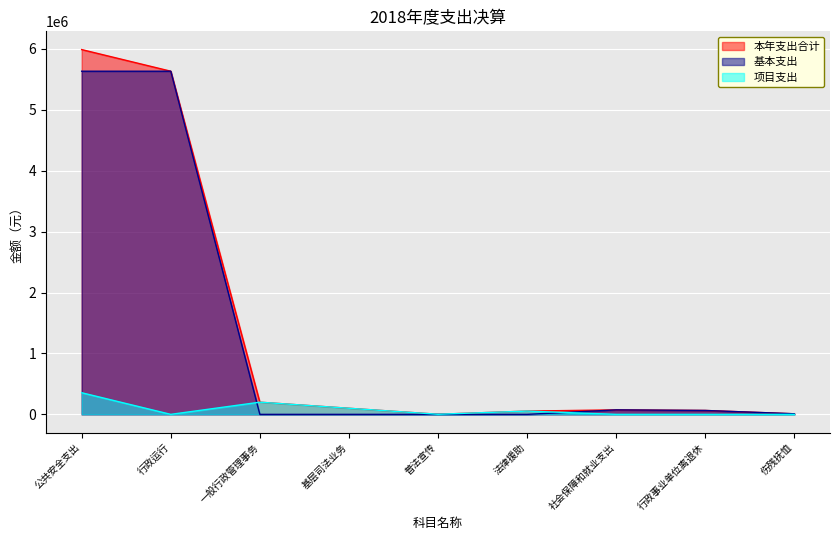

Reading left to right, list all the values displayed in this chart.

本年支出合计: 公共安全支出=5990355.9	行政运行=5635043.0	一般行政管理事务=199920.5	基层司法业务=100000.0	普法宣传=1638.7	法律援助=53753.7	社会保障和就业支出=73520.6	行政事业单位离退休=64050.6	伤残抚恤=9470.0
基本支出: 公共安全支出=5635043.0	行政运行=5635043.0	一般行政管理事务=0.0	基层司法业务=0.0	普法宣传=0.0	法律援助=0.0	社会保障和就业支出=73520.6	行政事业单位离退休=64050.6	伤残抚恤=9470.0
项目支出: 公共安全支出=355312.9	行政运行=0.0	一般行政管理事务=199920.5	基层司法业务=100000.0	普法宣传=1638.7	法律援助=53753.7	社会保障和就业支出=0.0	行政事业单位离退休=0.0	伤残抚恤=0.0